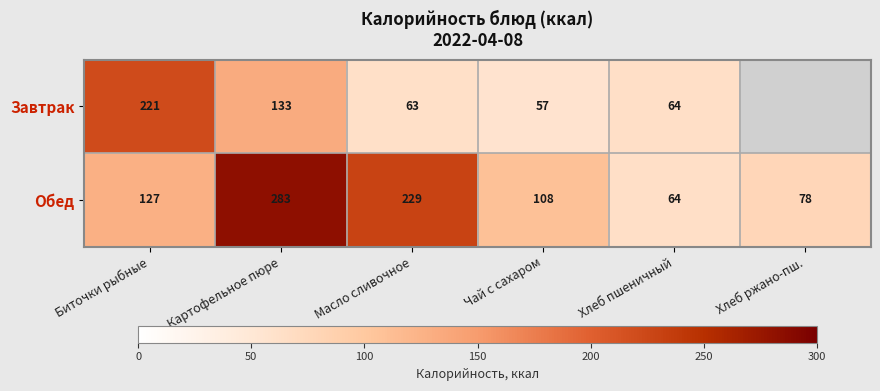

Rank the categories by Обед value from highest to lowest.

Картофельное пюре, Масло сливочное, Биточки рыбные, Чай с сахаром, Хлеб ржано-пш., Хлеб пшеничный